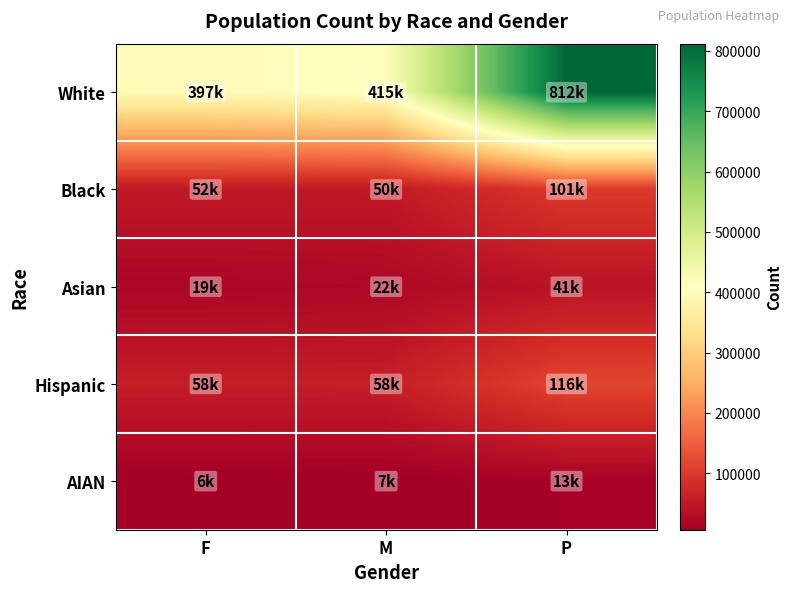

Between M and P, which series saw the biggest shift?

White